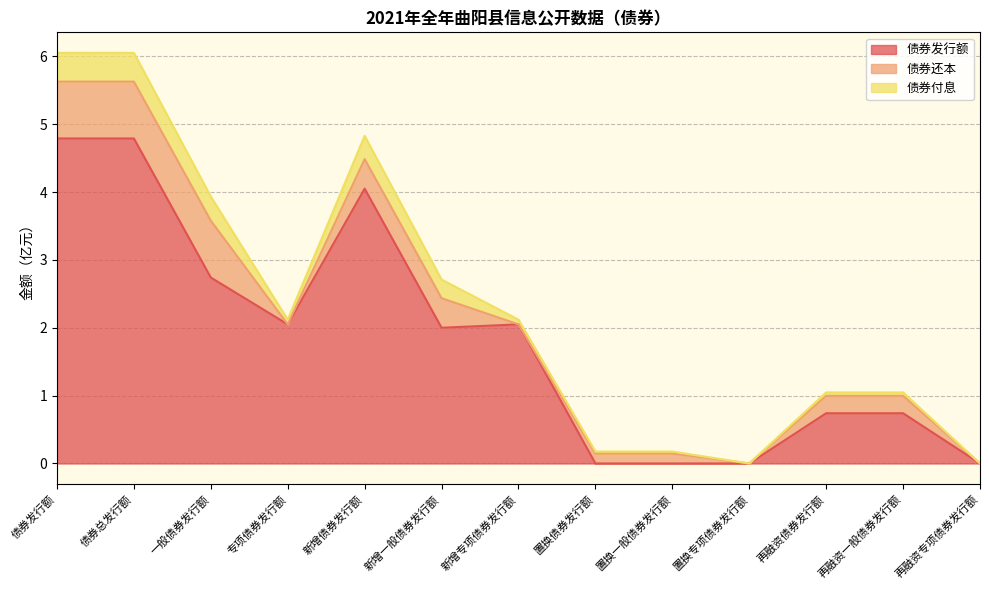

Is it true that 债券还本 equals 1.5 at 债券发行额?

False